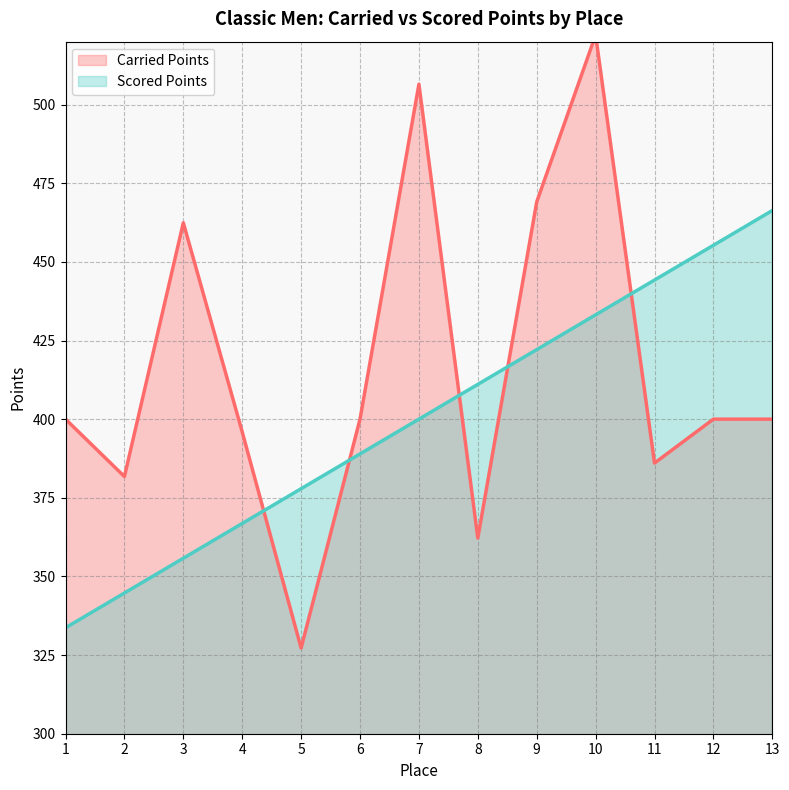

What is the difference between the maximum and minimum values in the Scored Points series?

132.6